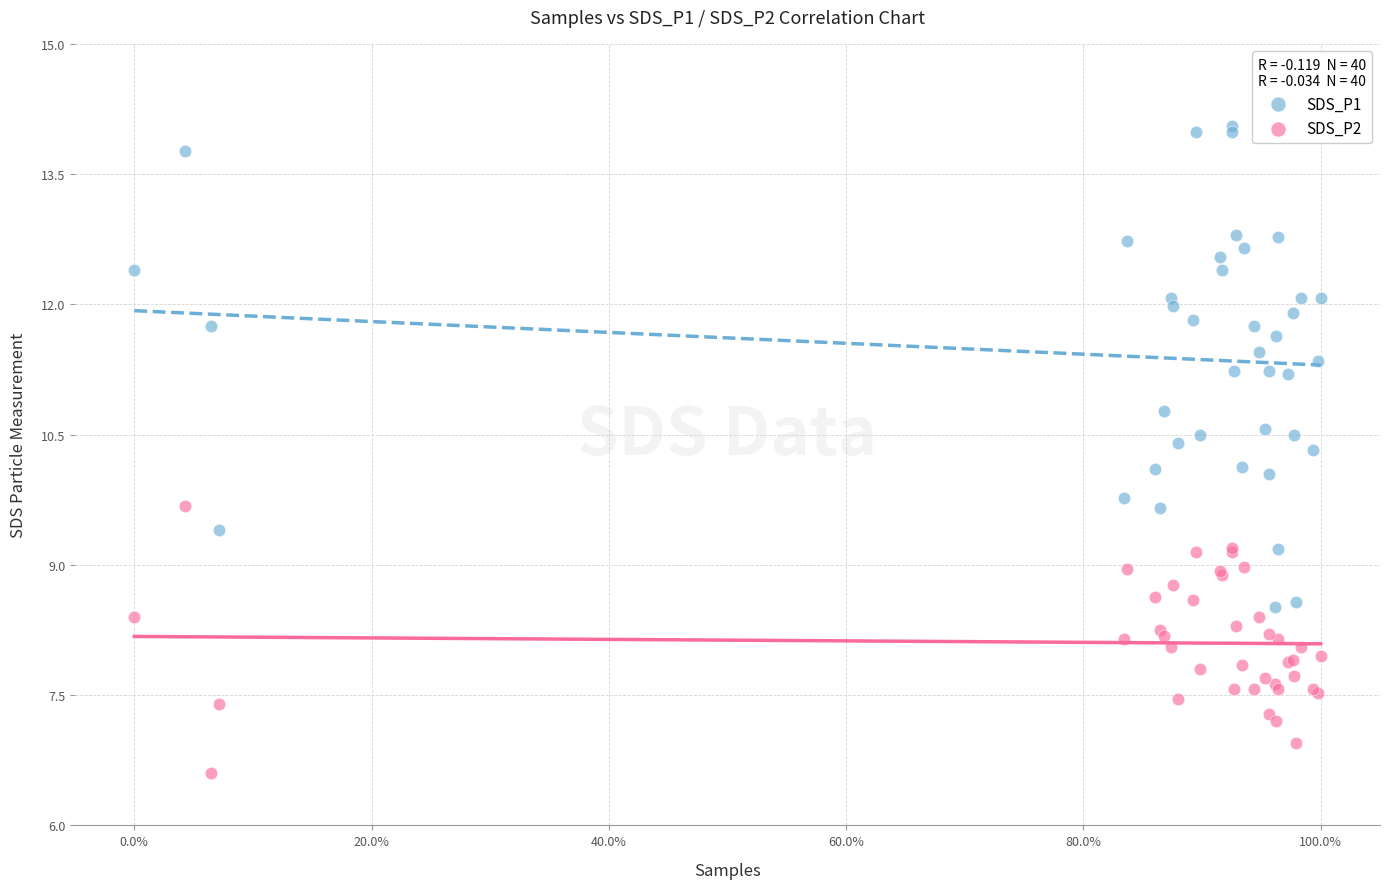

Which series contains the highest Y value?

SDS_P1